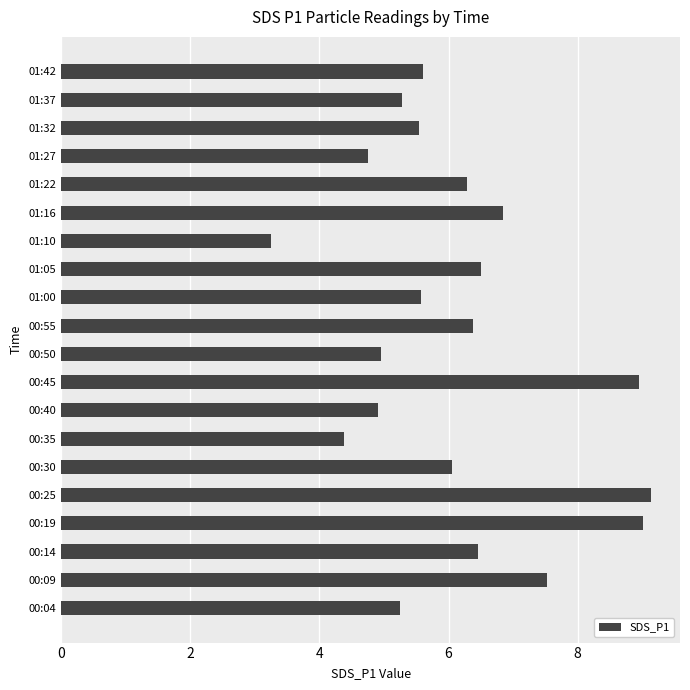

What is the greatest value displayed?

9.1